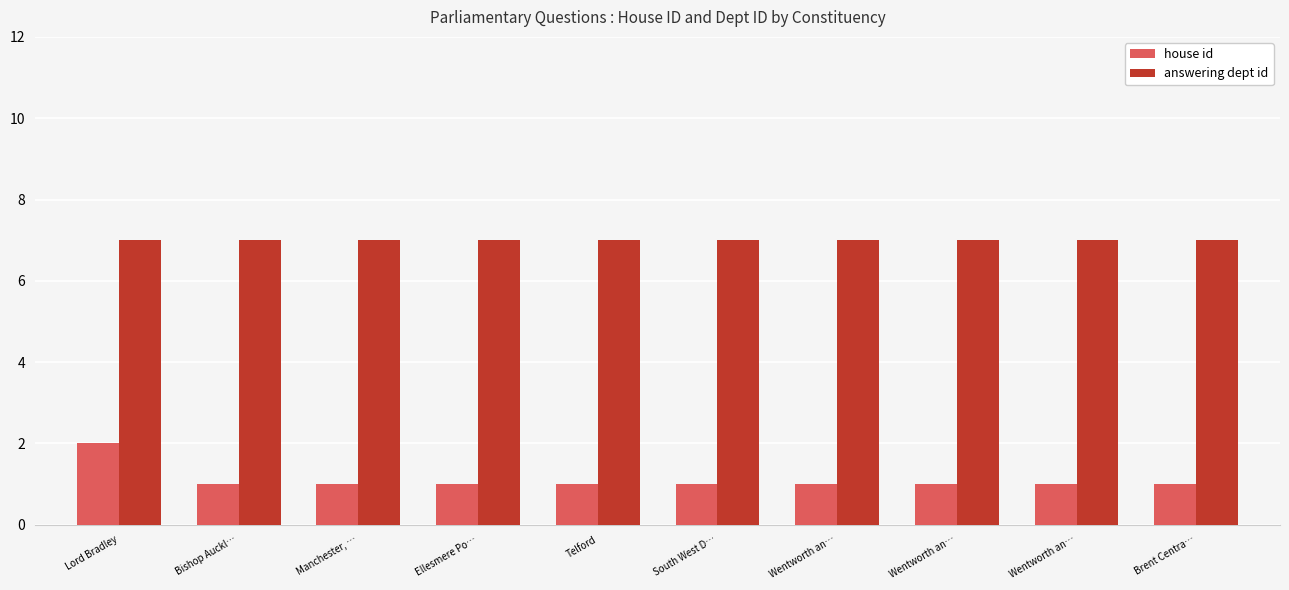

What are all the series names shown in the legend?

house id, answering dept id